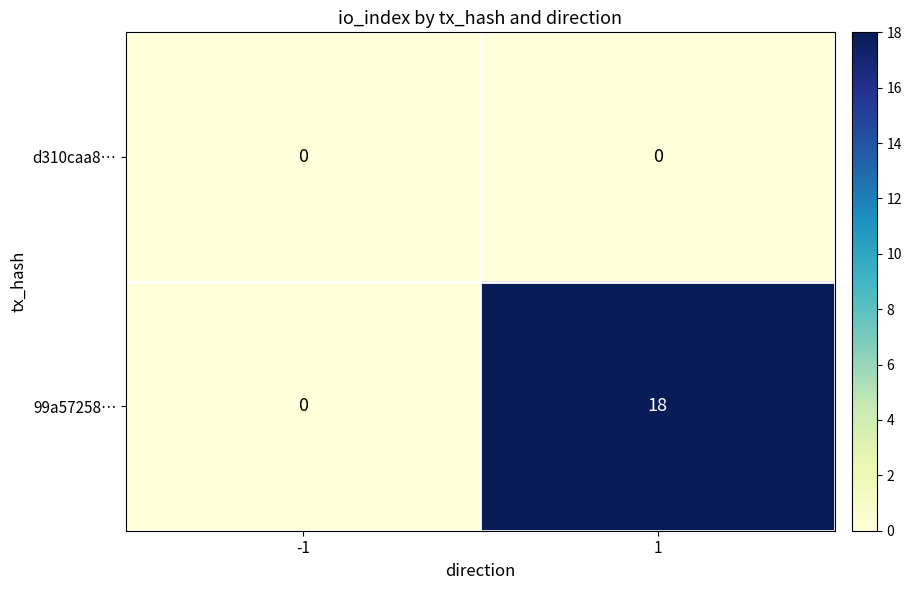

Is it true that 99a57258… equals 0 at -1?

True